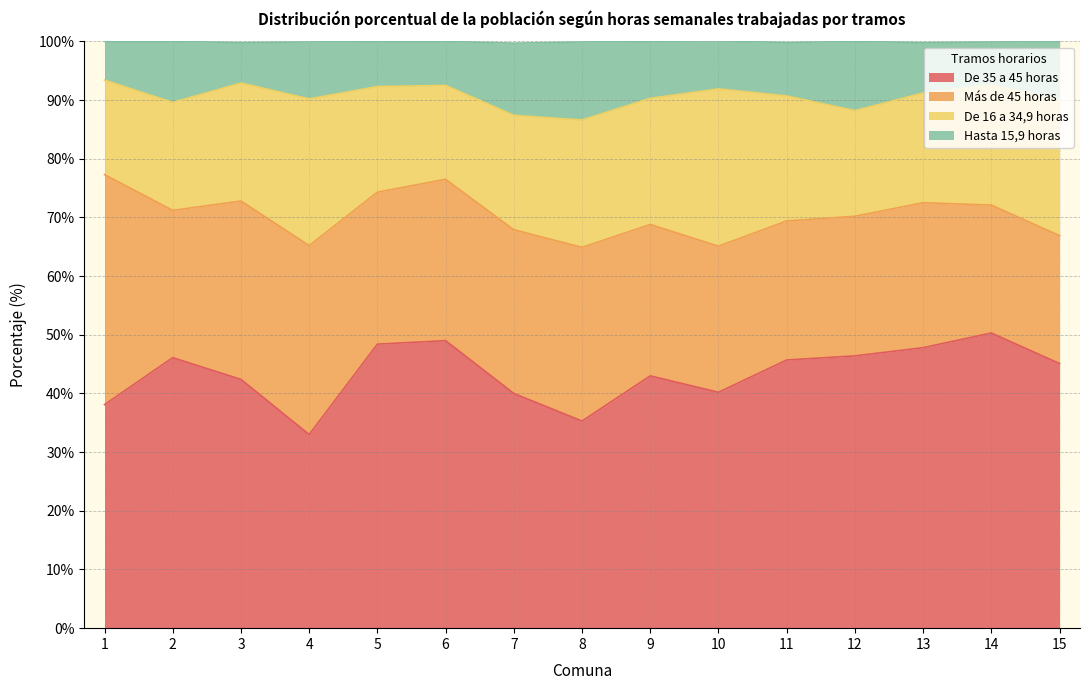

Which series changed the most between 9 and 11?

De 35 a 45 horas